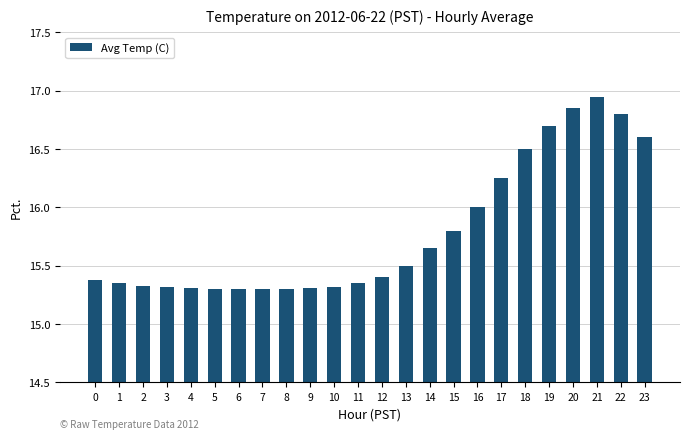

How many distinct data groups are displayed?

1